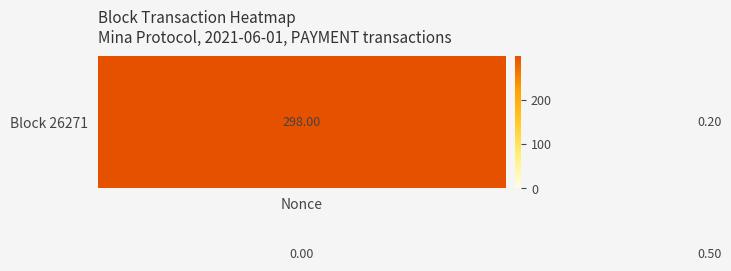

How many series are shown in this chart?

2